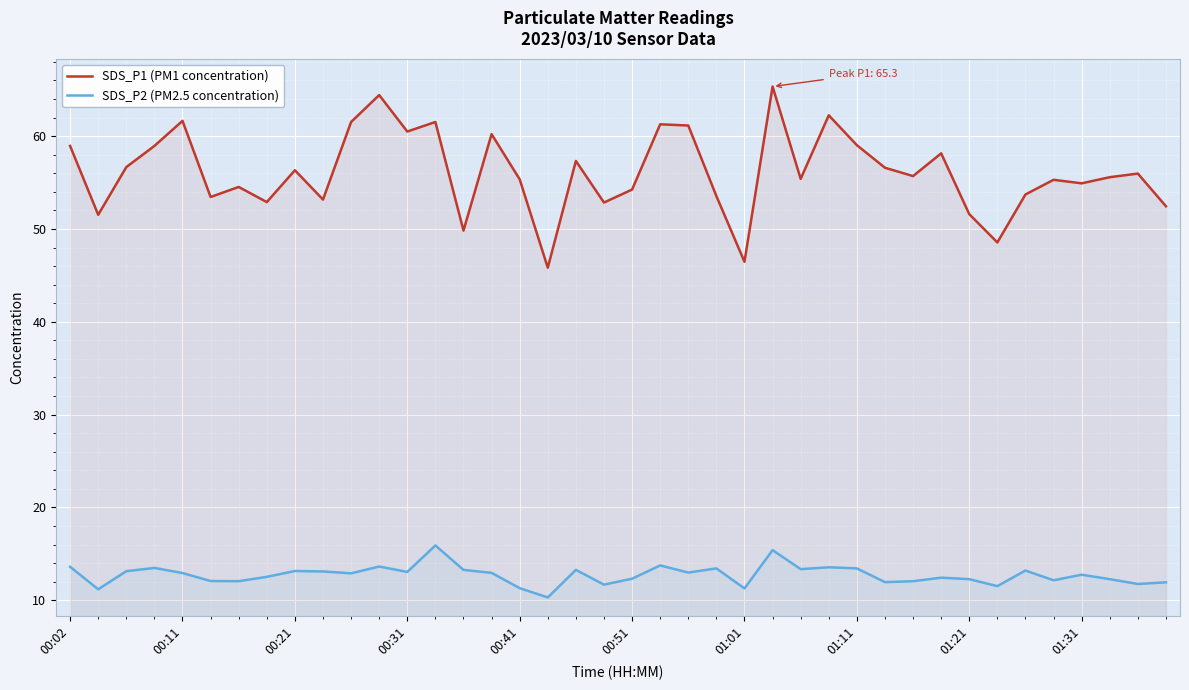

True or false: SDS_P2 (PM2.5 concentration) has a value of 16.1 at 01:21.

False